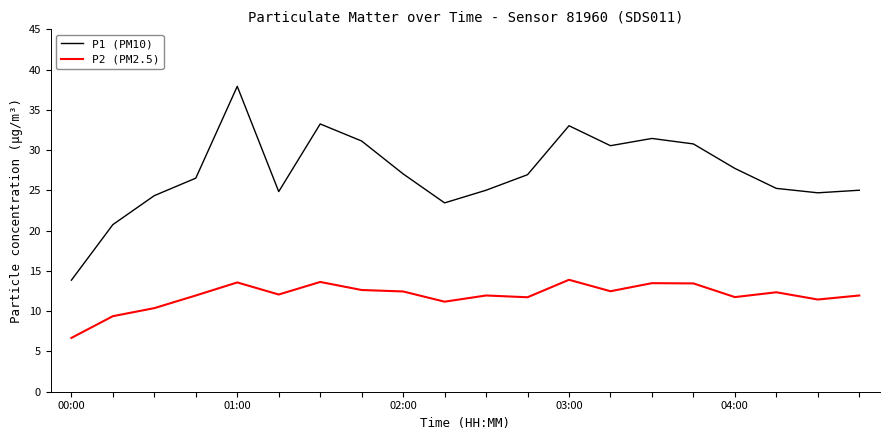

What is the highest value of the P1 (PM10) series?

37.9